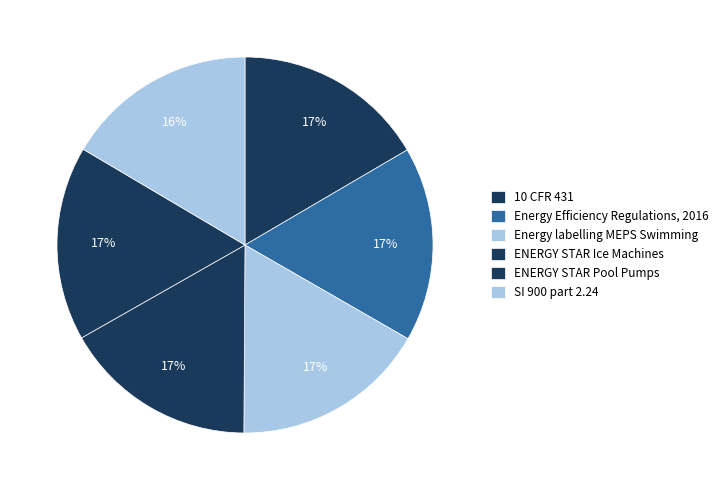

What percentage is NOT represented by Energy Efficiency Regulations, 2016?

83.3%